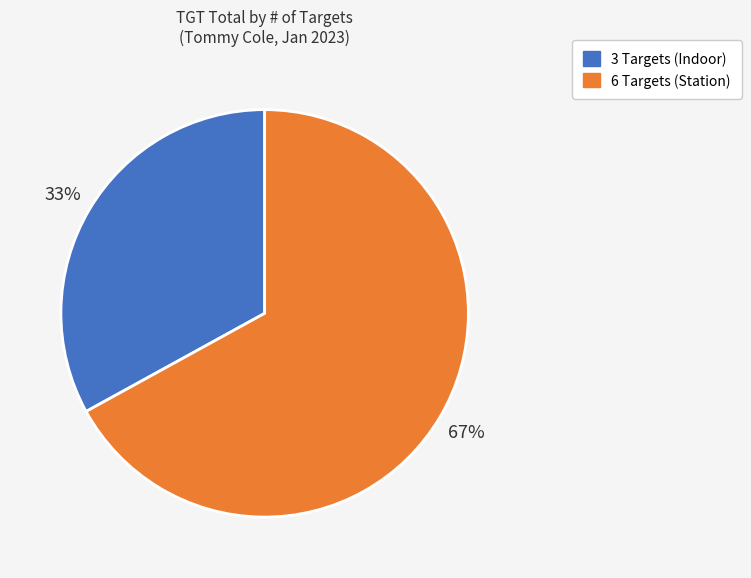

Is there any slice that represents more than half of the pie?

Yes